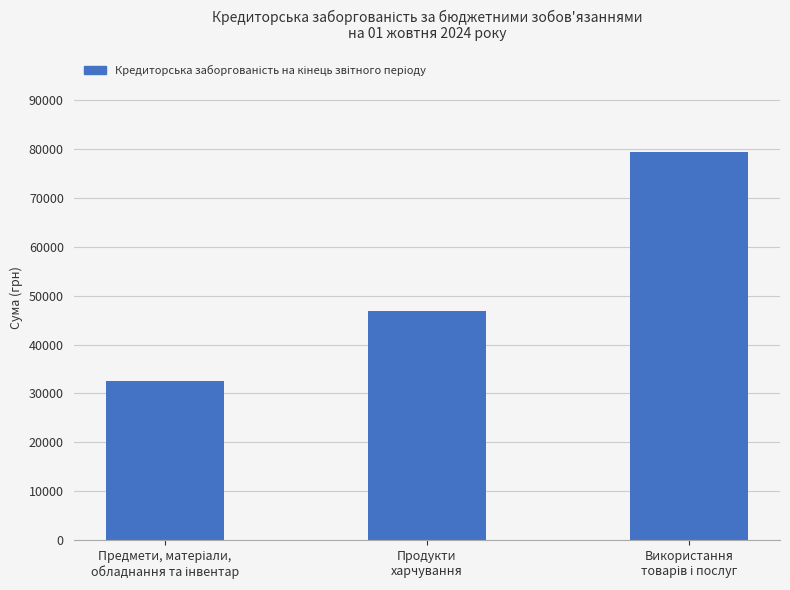

How many bars are there in total?

3